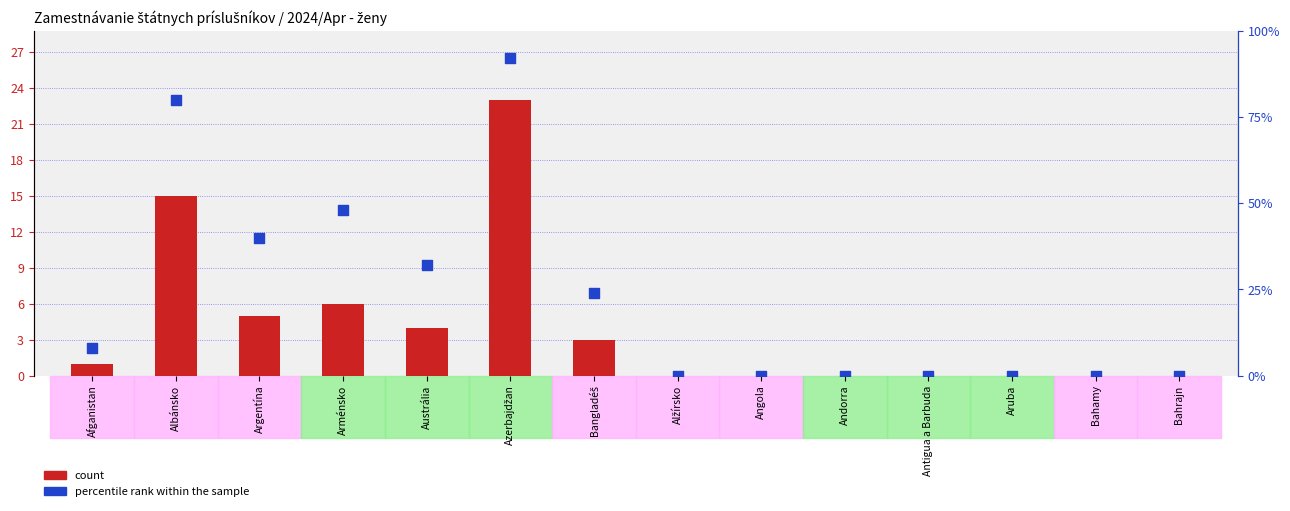

At how many categories does at least one series exceed 89?

1